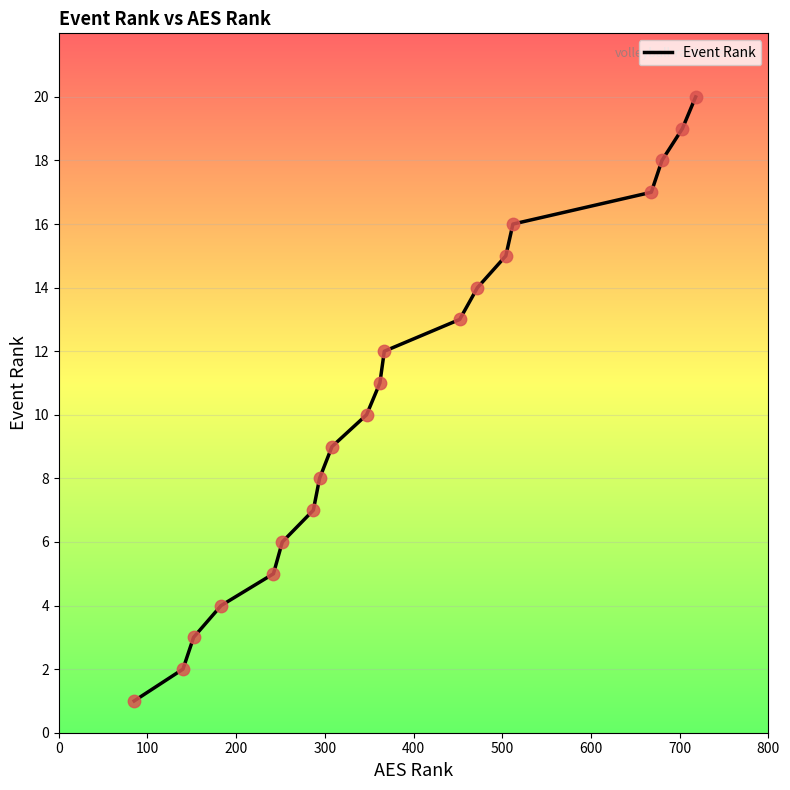

What is the difference between the maximum and minimum values?

19